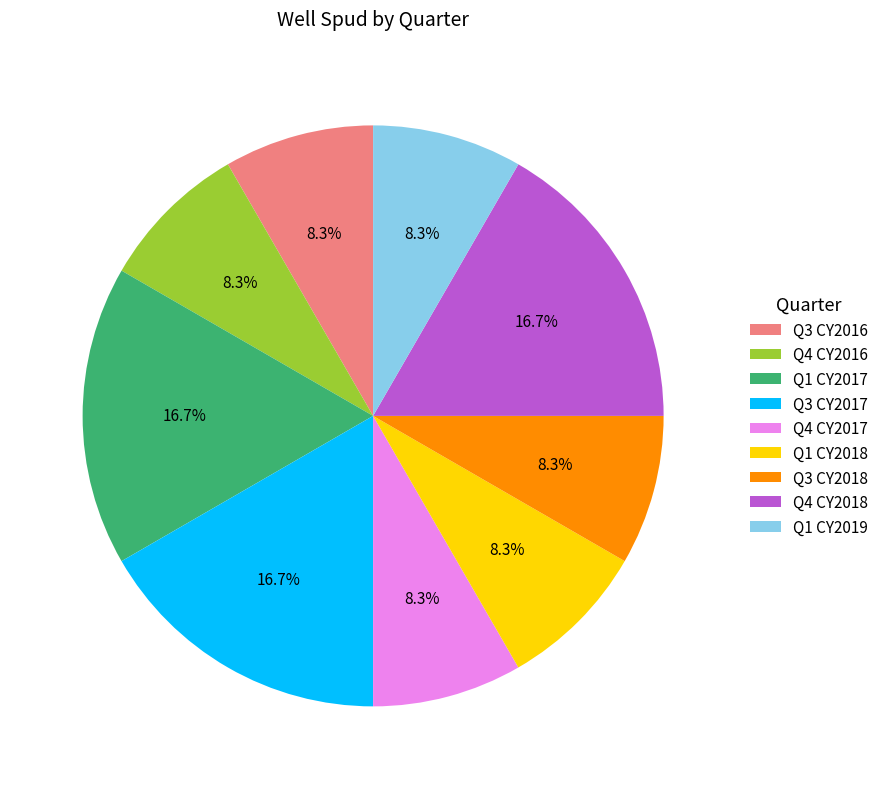

True or false: Q1 CY2017 accounts for 28% of the total.

False